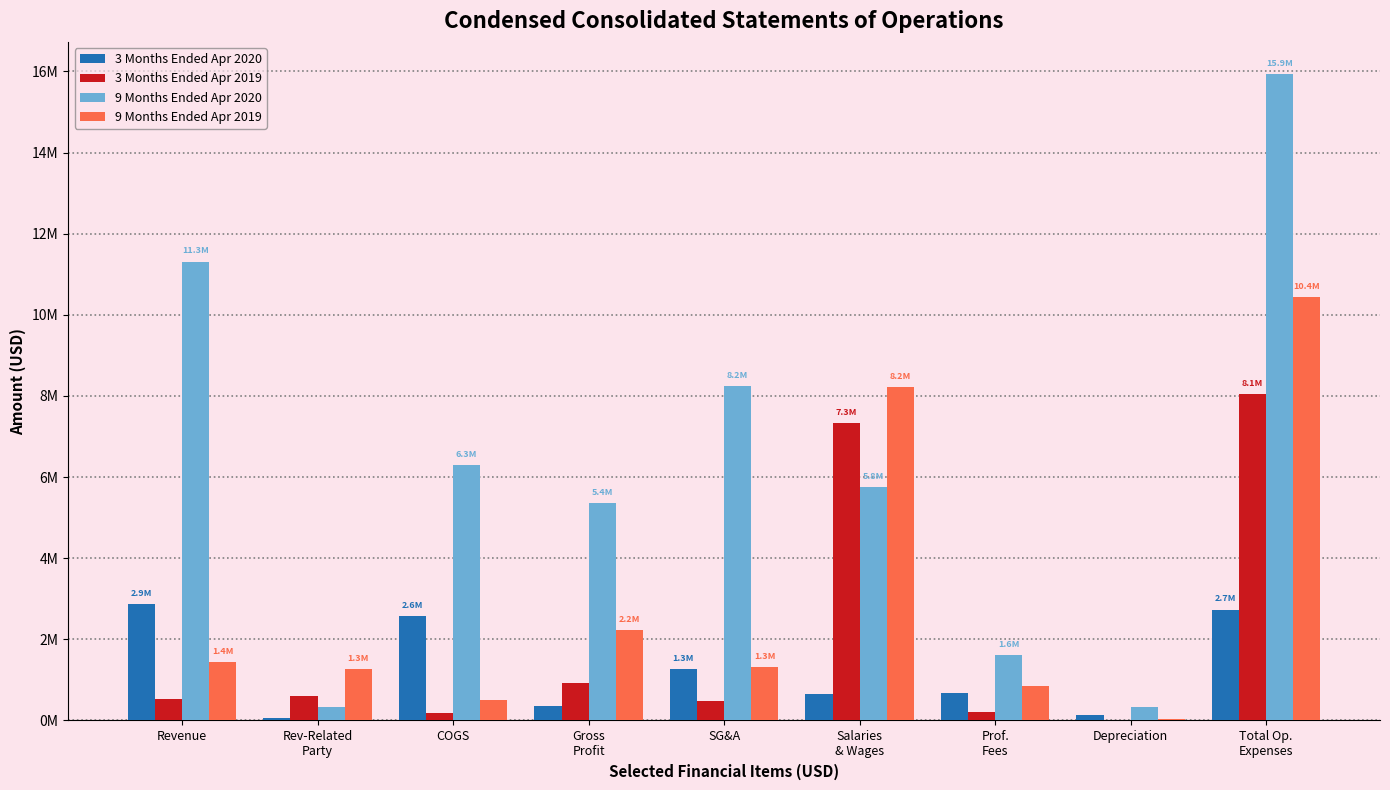

Are the bars grouped side by side (vs. stacked)?

Yes